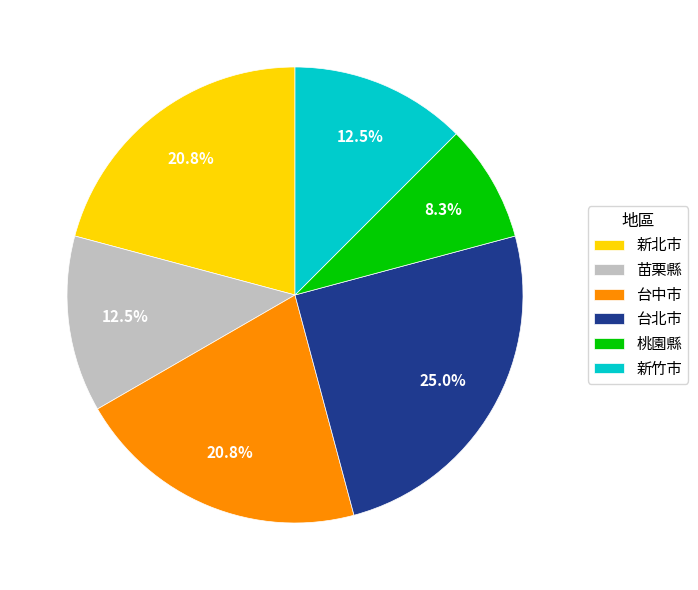

How many segments does this pie chart have?

6